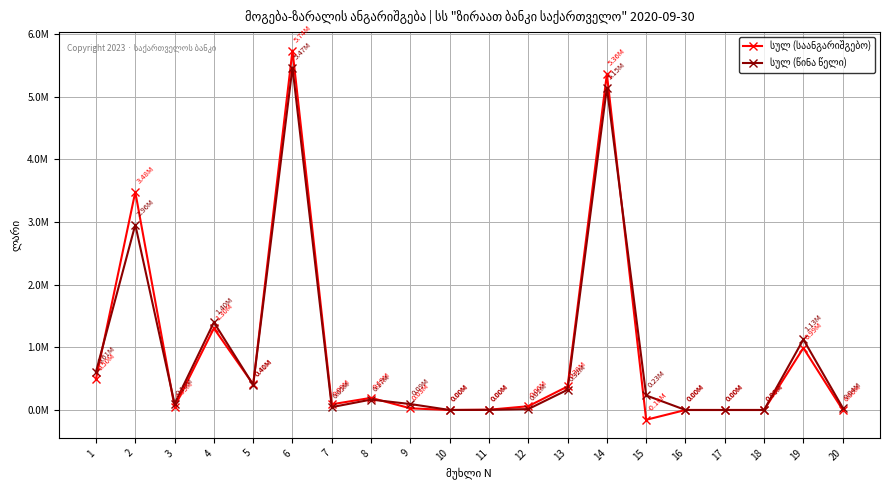

True or false: სულ (საანგარიშგებო) has a value of 1562.9 at 11.

False